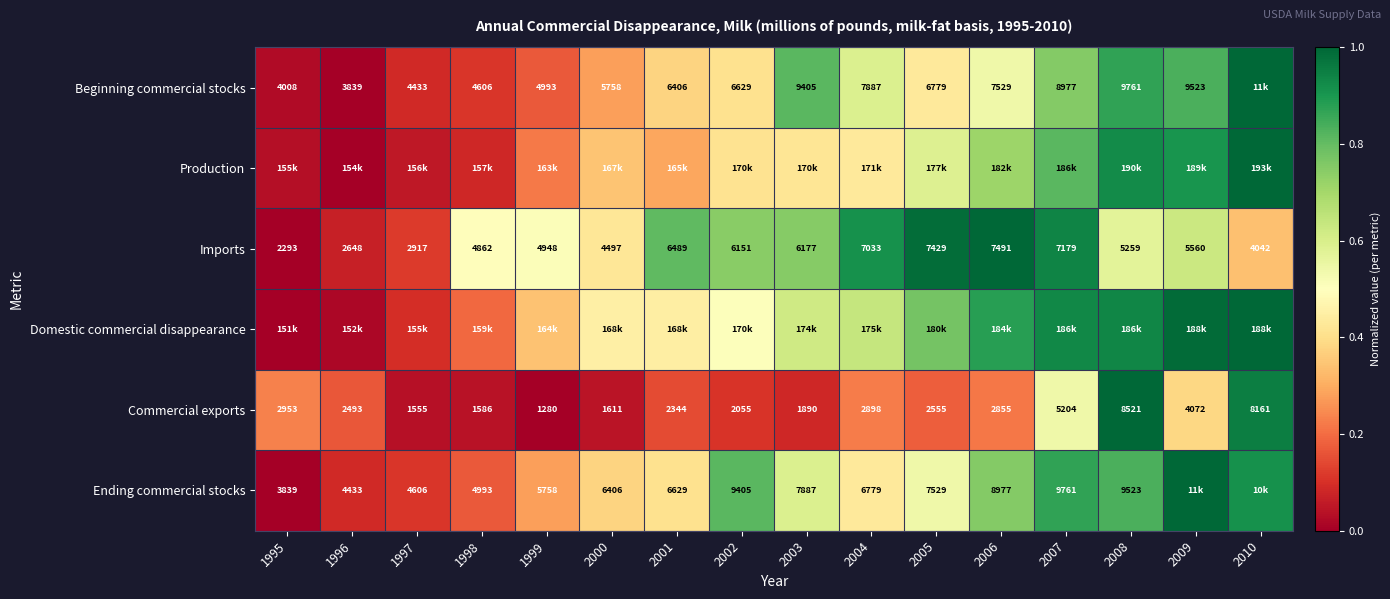

What is the sum of the Ending commercial stocks values at 2001 and 2004?

0.8